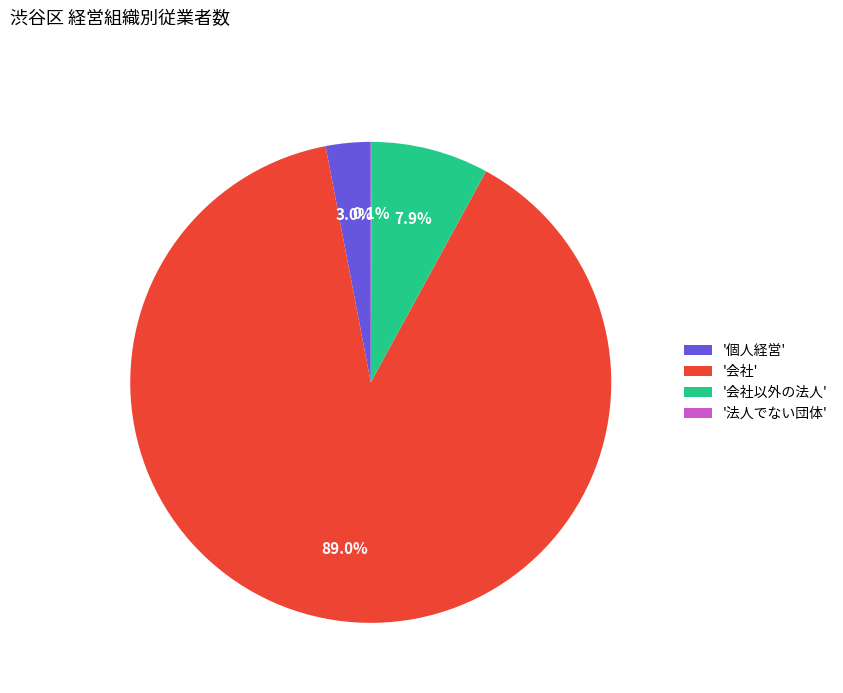

What is the largest slice in the pie chart?

'会社'